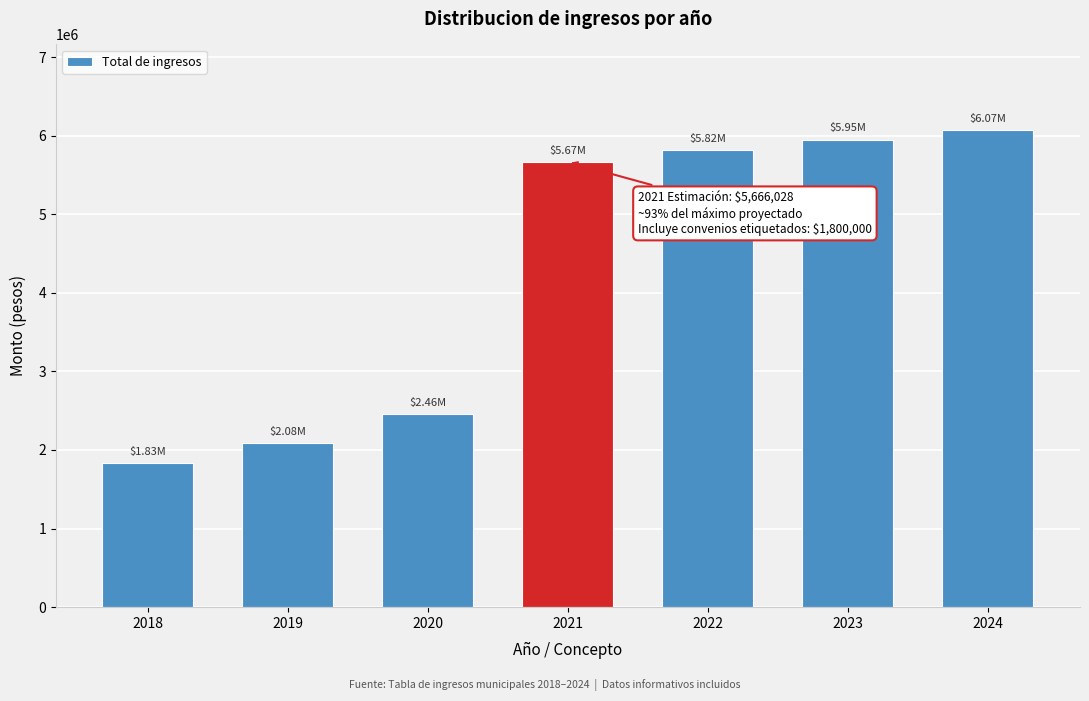

What is the difference between the values at 2022 and 2019?

3736056